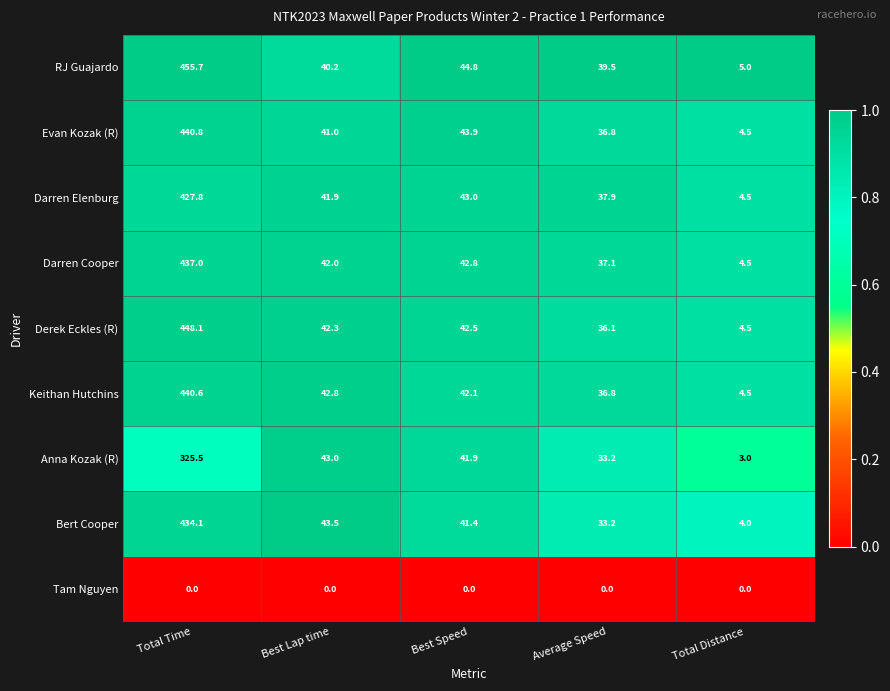

At which label is Bert Cooper closest to 219?

Best Lap time